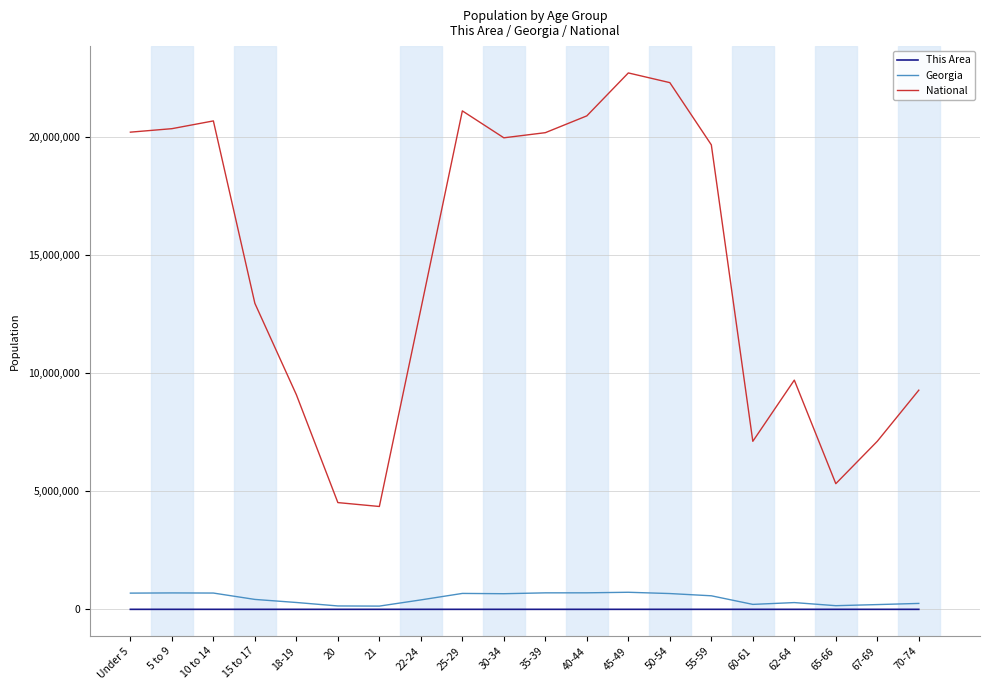

What is the lowest value of the National series?

4354294